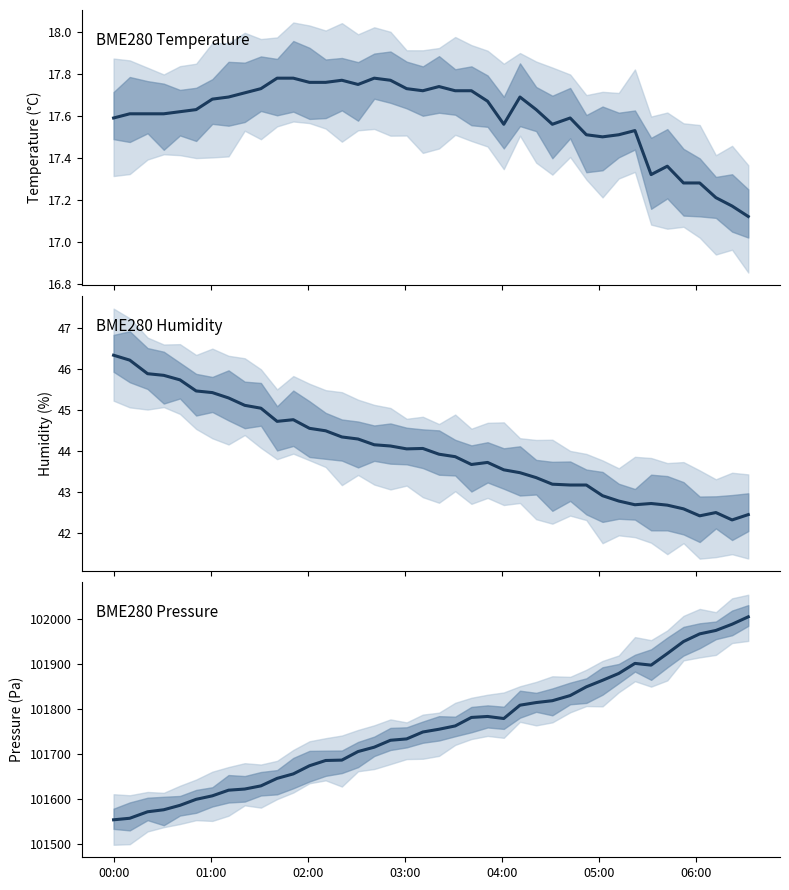

List the series in order of their peak value, highest first.

BME280_pressure, BME280_humidity, BME280_temperature